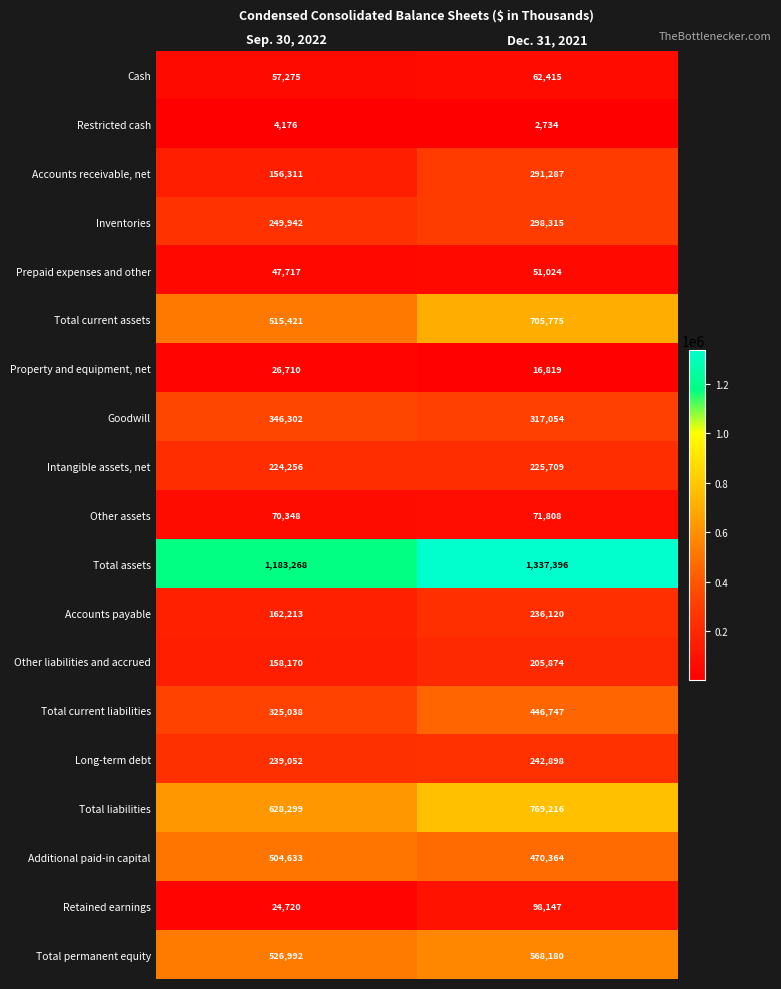

List the labels in order of Total liabilities value, largest first.

Dec. 31, 2021, Sep. 30, 2022